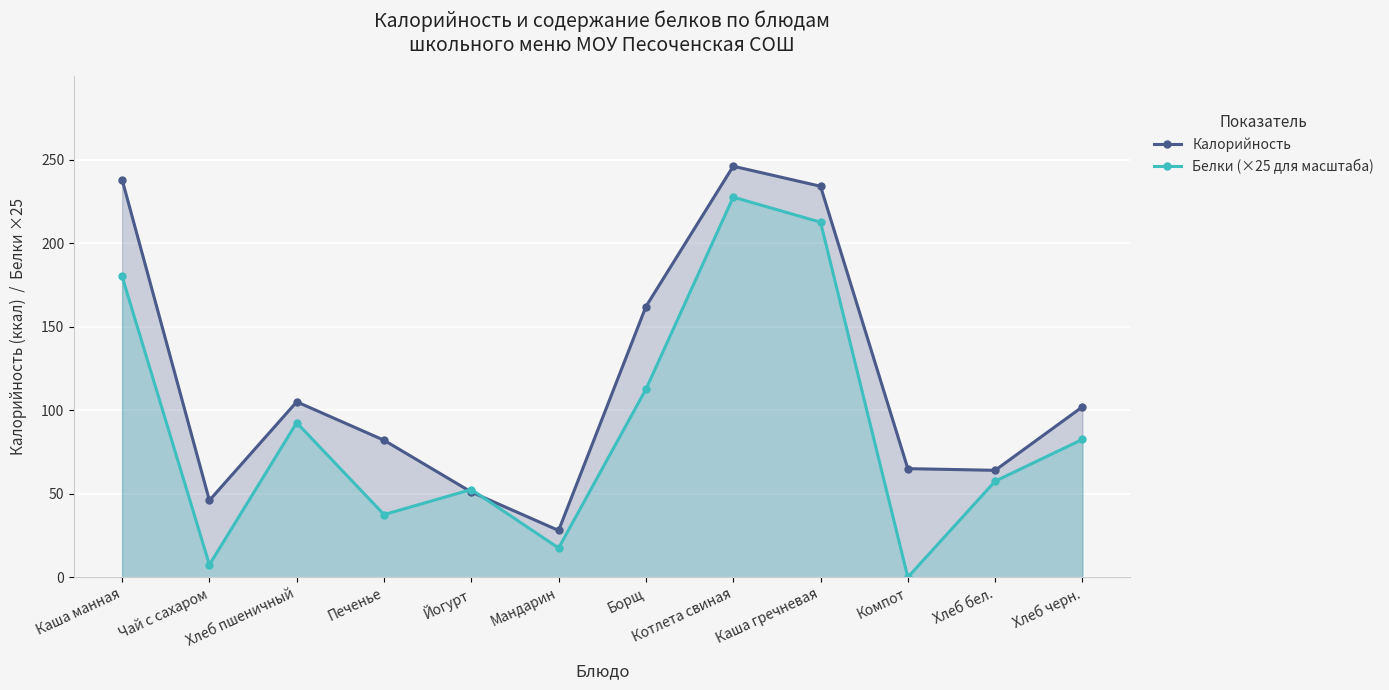

Reading left to right, what are all the values shown in this chart?

Калорийность: 238.0	46.0	105.0	82.0	51.0	28.0	162.0	246.0	234.0	65.0	64.0	102.0
Белки (×25 для масштаба): 180.0	7.5	92.5	37.5	52.5	17.5	112.5	227.5	212.5	0.0	57.5	82.5